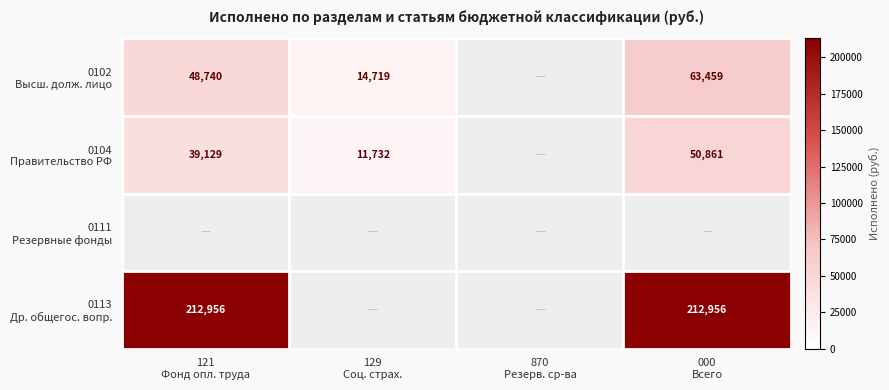

What is the difference between the second highest and second lowest values in the 0113 Др. общегос. вопр. series?

212955.9